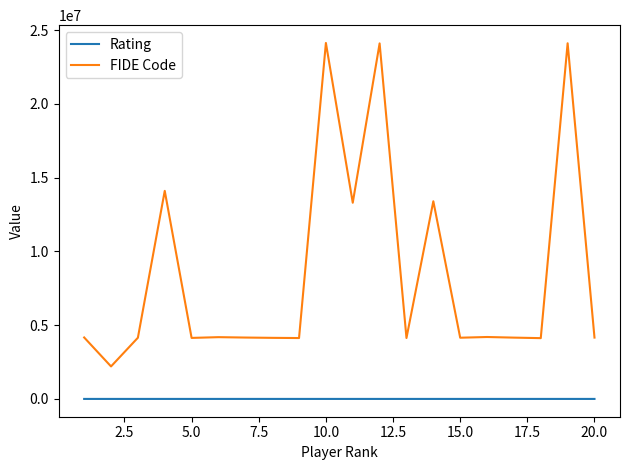

List the series in order of their peak value, lowest first.

Rating, FIDE Code